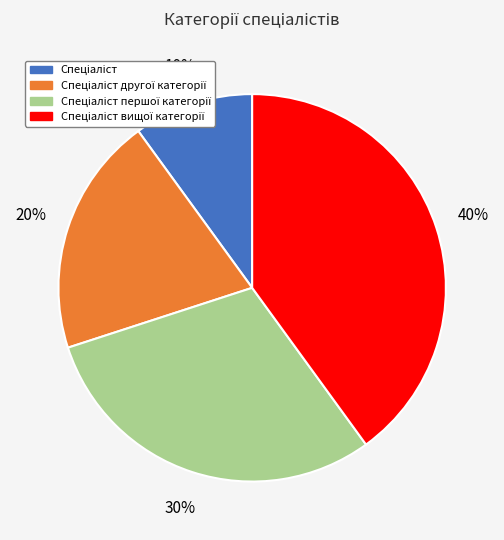

To the nearest percent, what is the average slice percentage?

25%